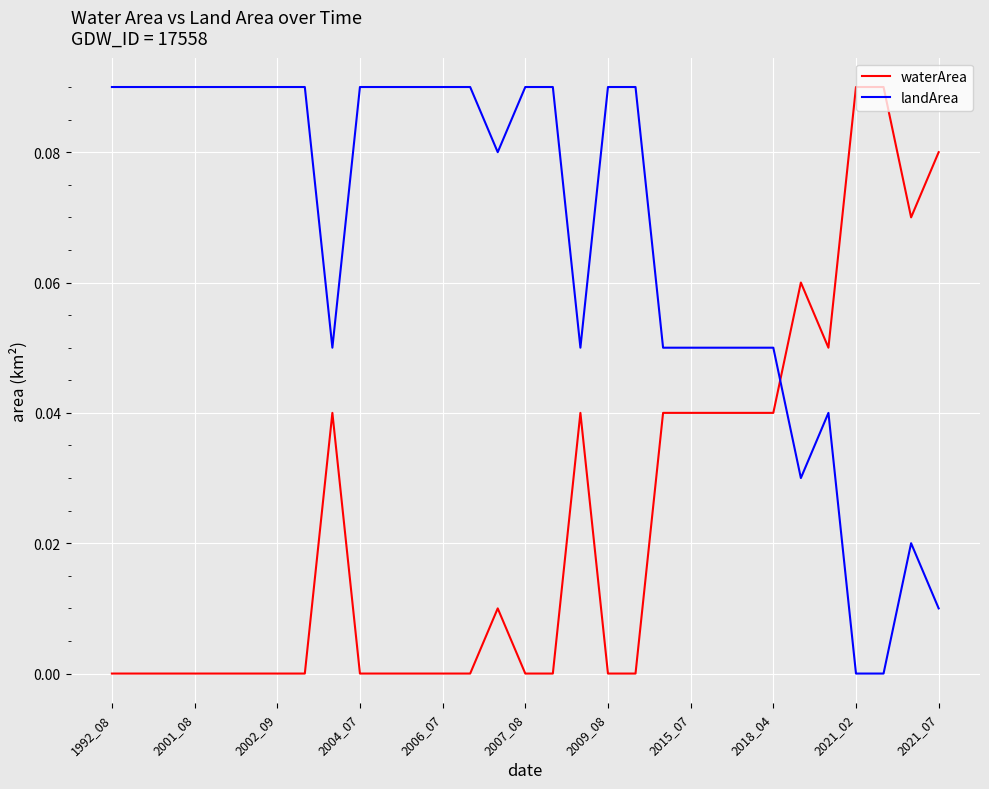

Which series has the largest total across all categories?

landArea